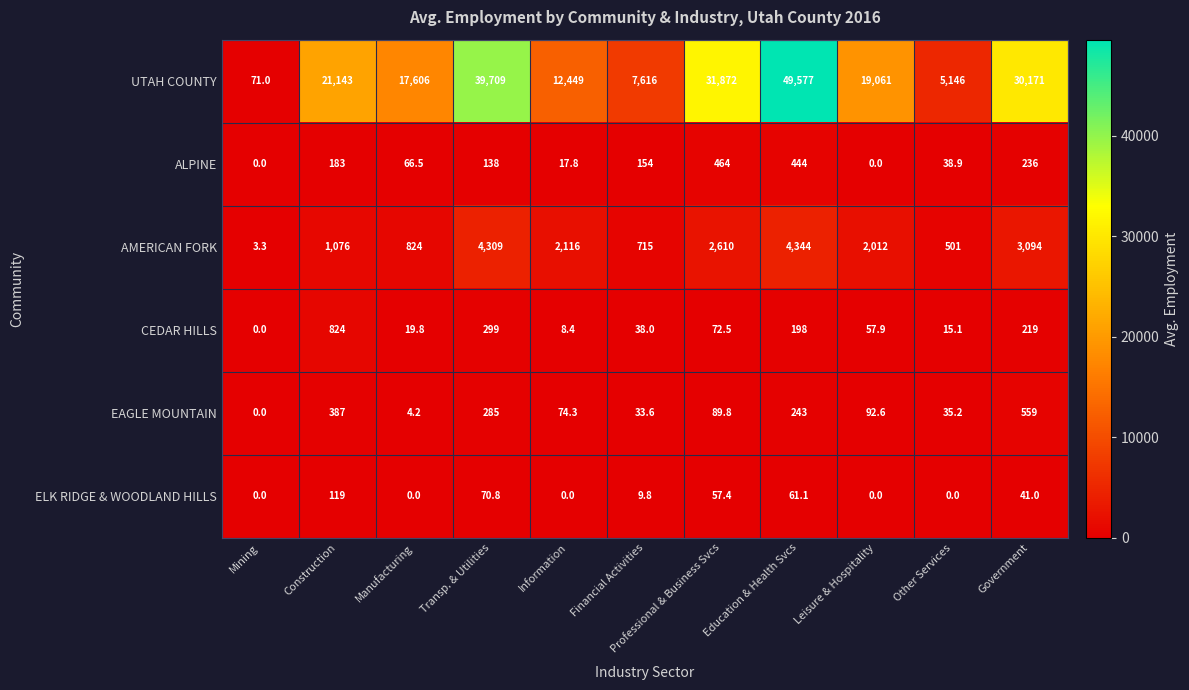

Which label corresponds to the largest value in the chart?

Education & Health Svcs